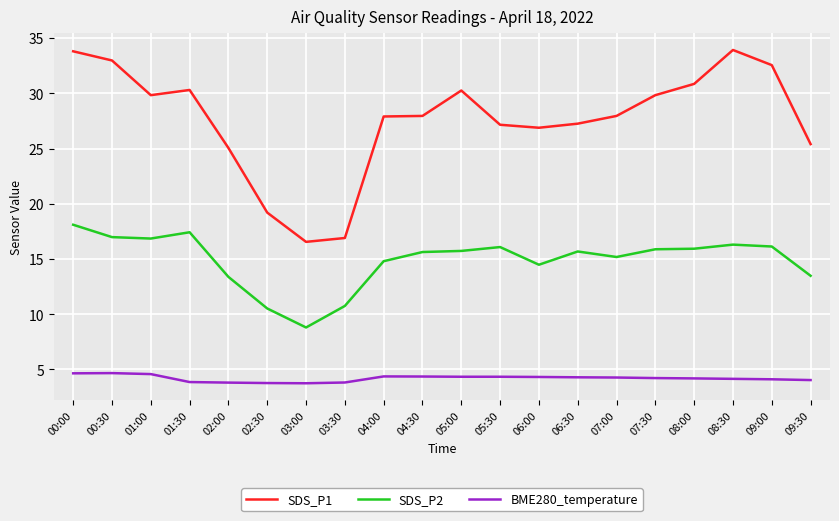

Count the number of categories in the chart.

20